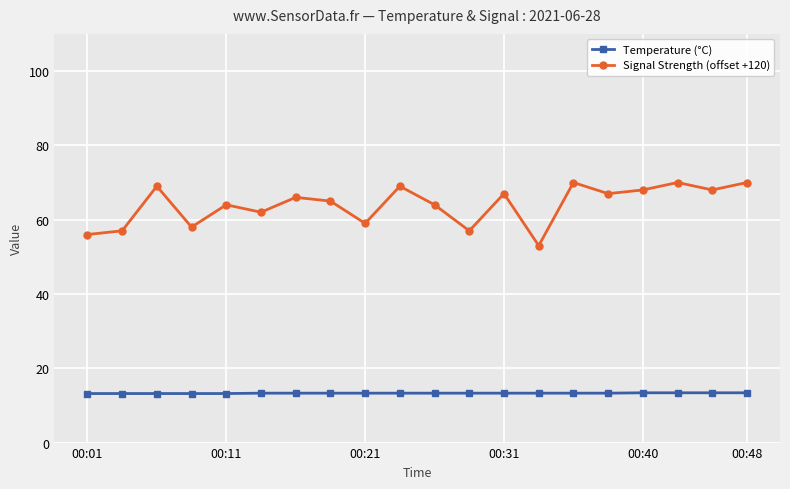

Which series has the largest range (max minus min)?

Signal Strength (offset +120)